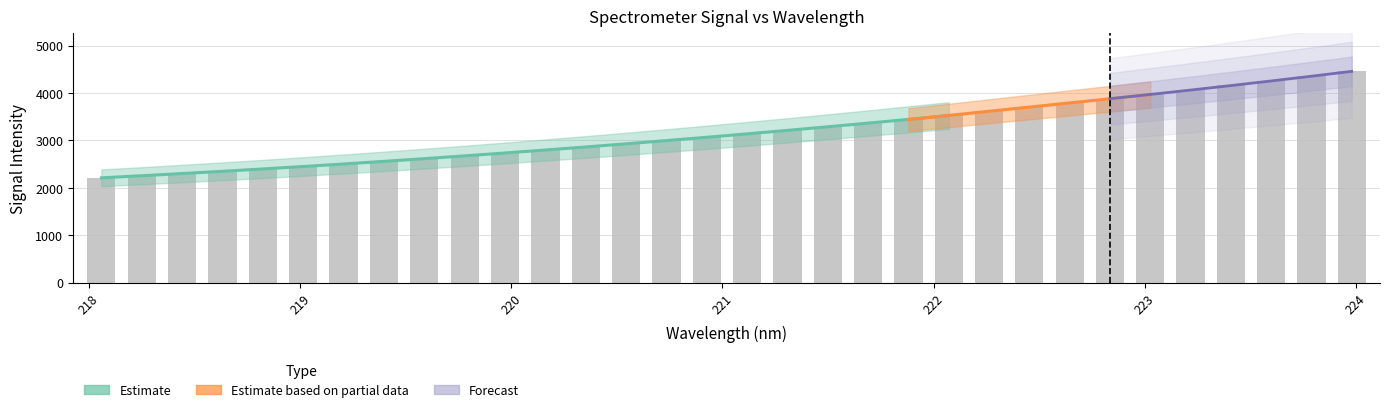

At which category does the chart reach its minimum across all series?

218